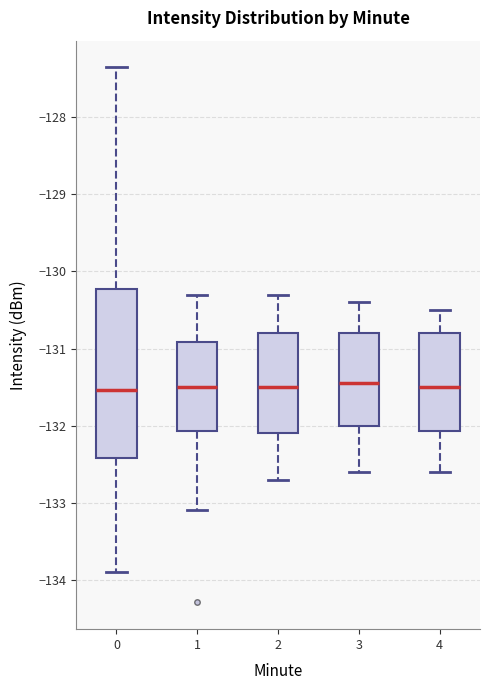

Reading left to right, read every box against the y-axis: the position of its median line, the range the box covers, and the ends of its whiskers. The values are not printed on the chart, so give them approximately, as read against the axis.

0: median -131.5, box -132.4 to -130.2, whiskers -133.9 to -127.4
1: median -131.5, box -132.1 to -130.9, whiskers -133.1 to -130.3
2: median -131.5, box -132.1 to -130.8, whiskers -132.7 to -130.3
3: median -131.4, box -132.0 to -130.8, whiskers -132.6 to -130.4
4: median -131.5, box -132.1 to -130.8, whiskers -132.6 to -130.5